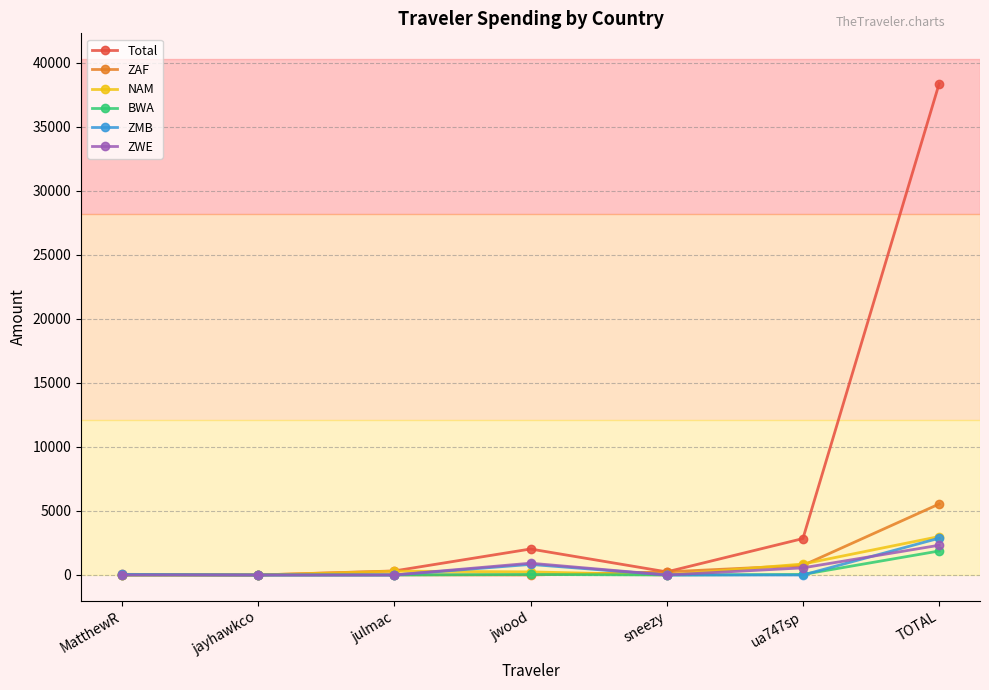

What is the label of the 3rd point from the right?

sneezy